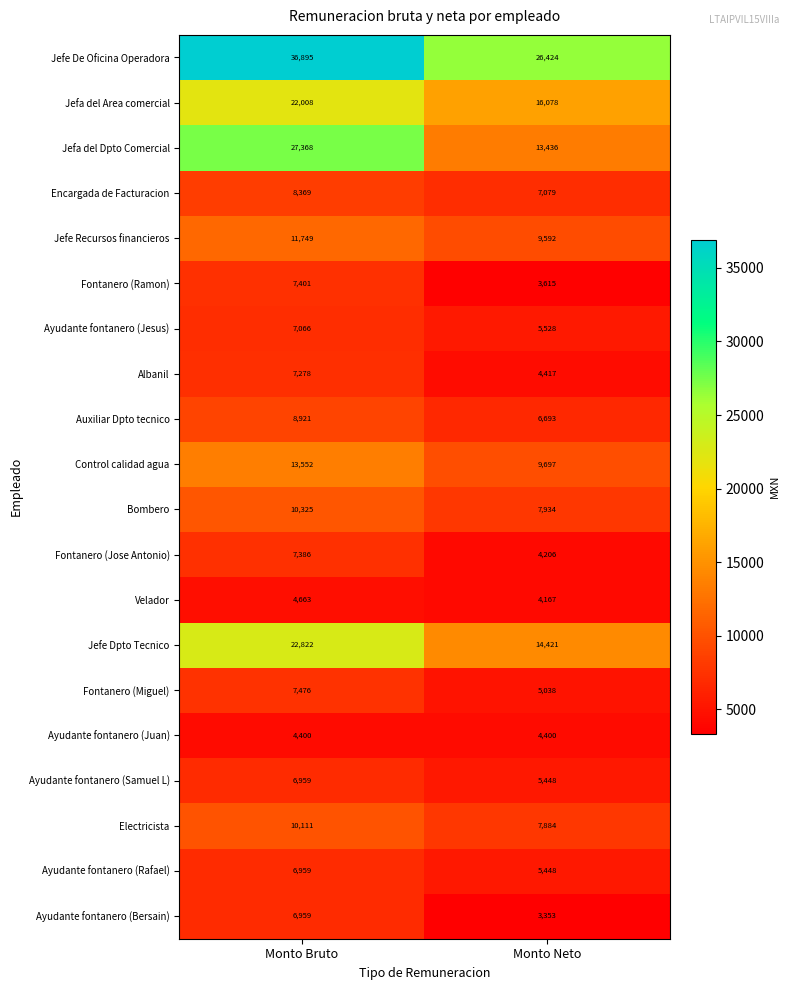

How many categories are shown in the chart?

2